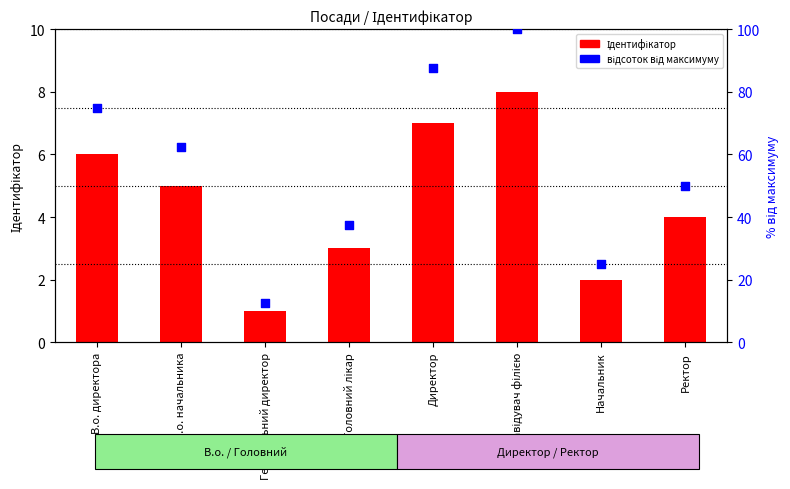

Which series reaches the maximum Y coordinate?

відсоток від максимуму